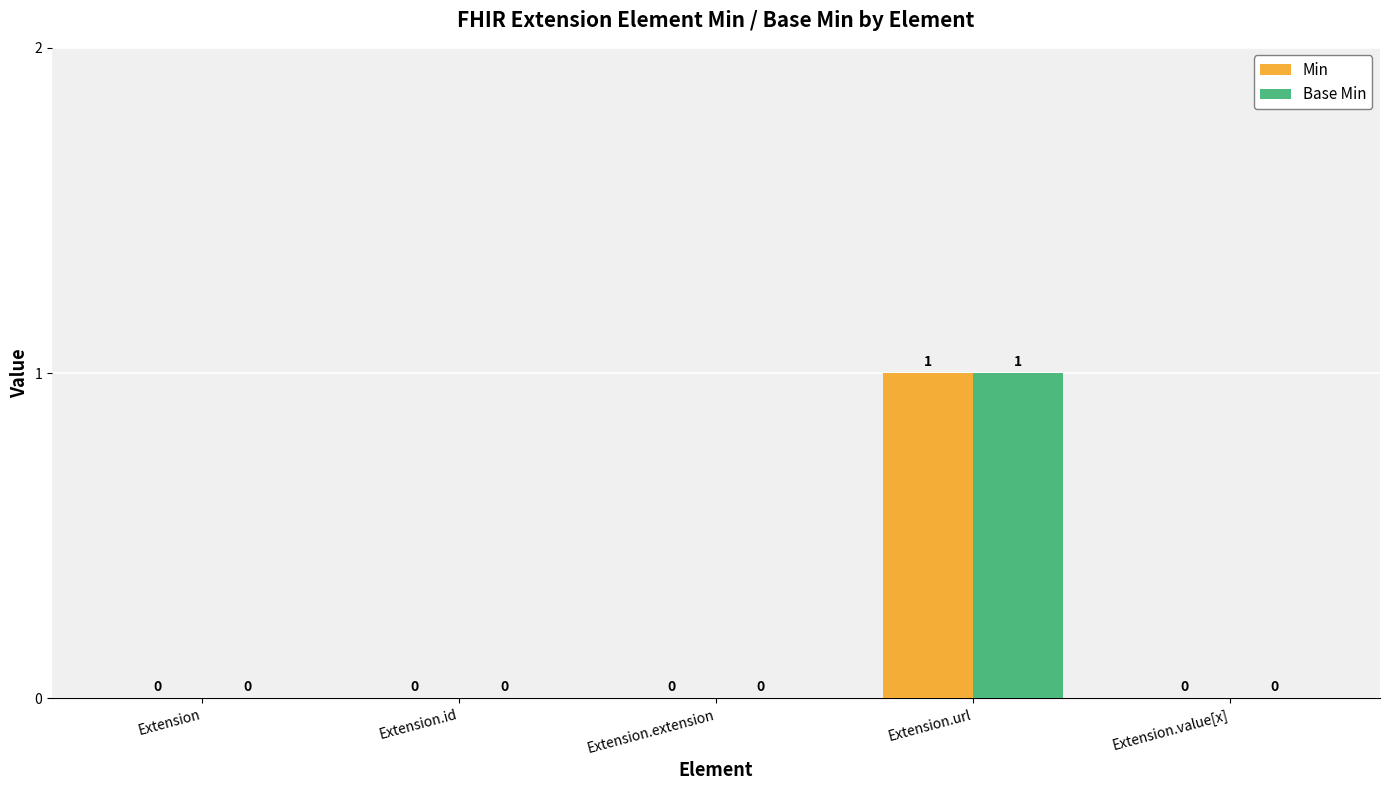

How many values in Min are above zero?

1